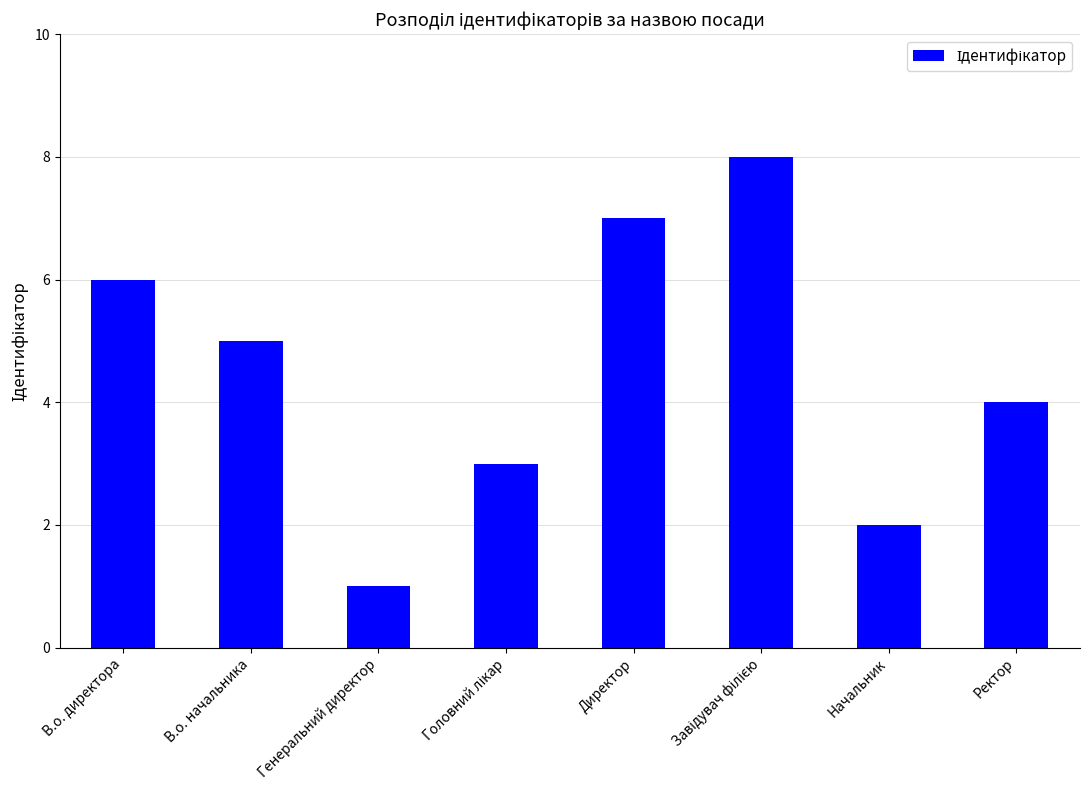

The value at Начальник is 2. True or false?

True